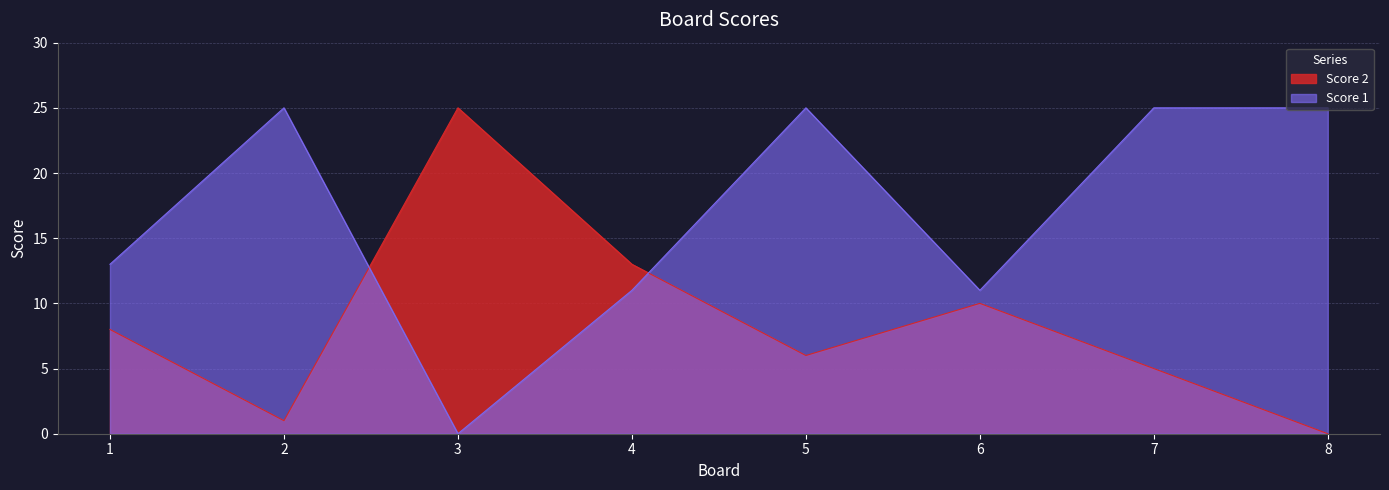

At which category does Score 2 reach its first local valley?

2